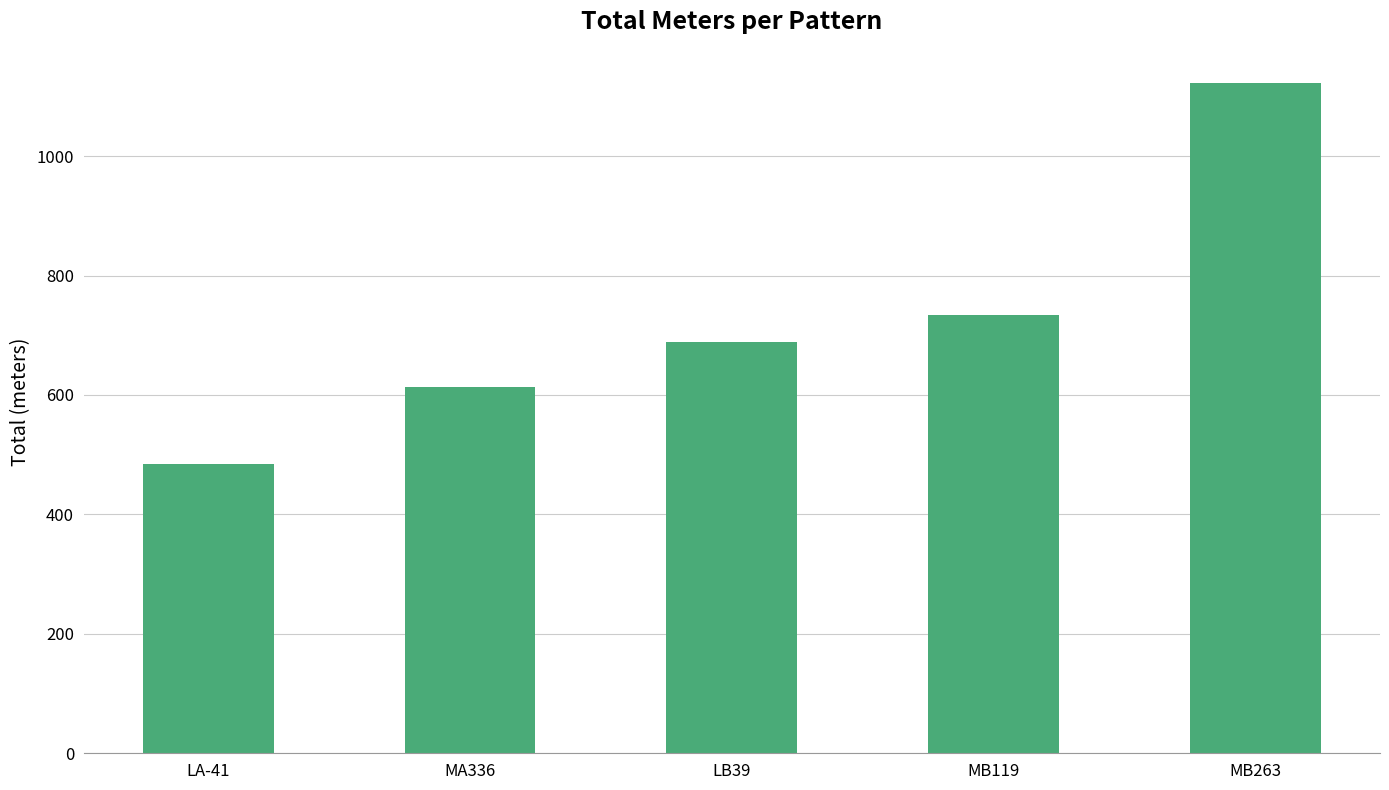

At which label is the value closest to 803?

MB119